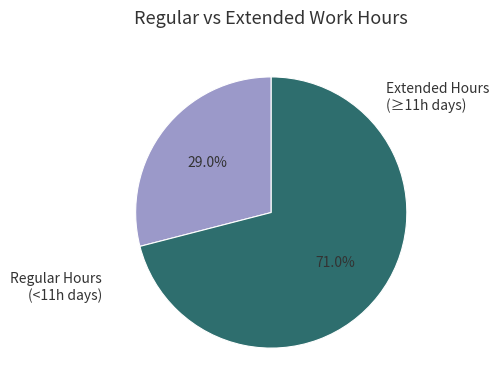

Which slice is the largest?

Extended Hours (≥11h days)